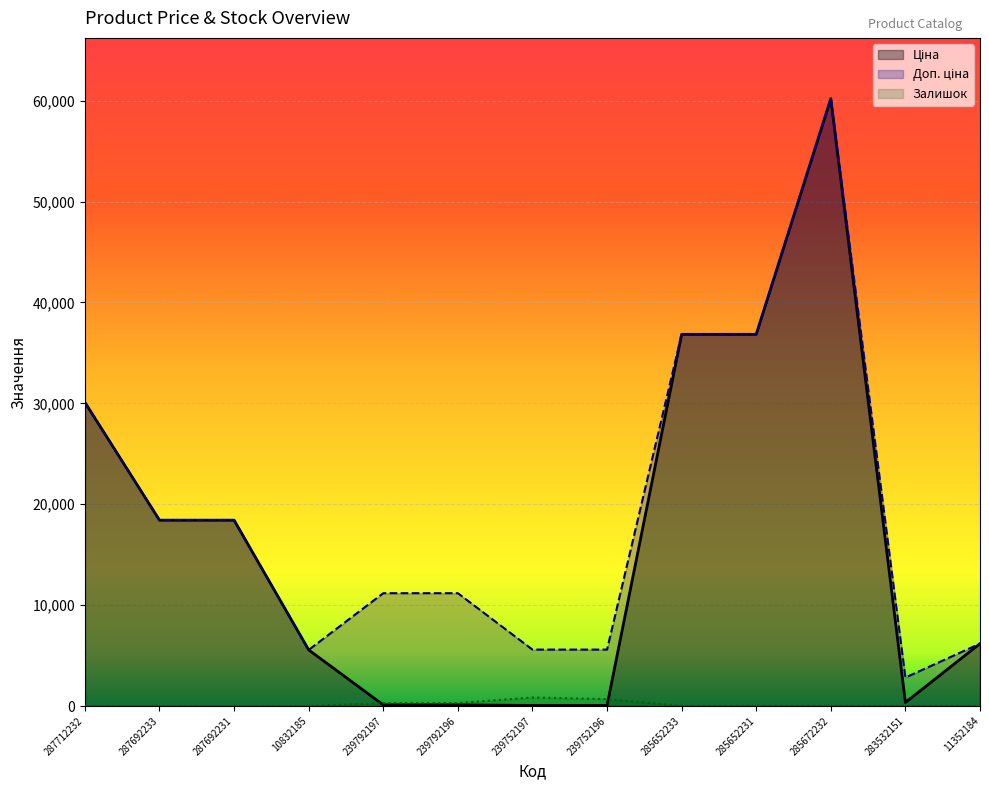

The value of Залишок at 287692231 is 0.0. True or false?

True